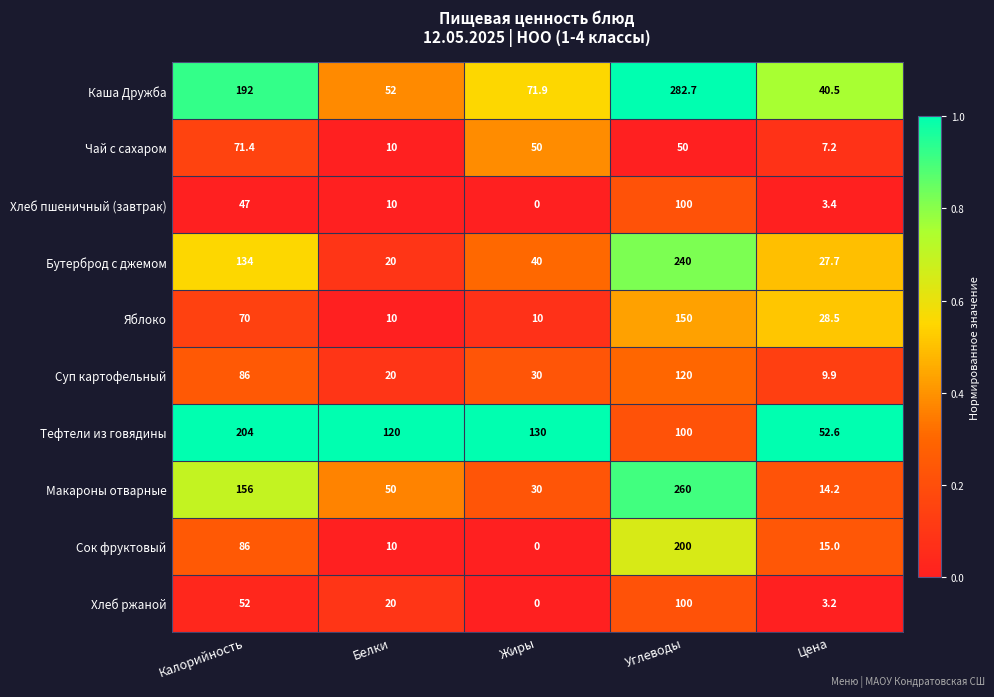

At which category does the chart reach its minimum across all series?

Жиры